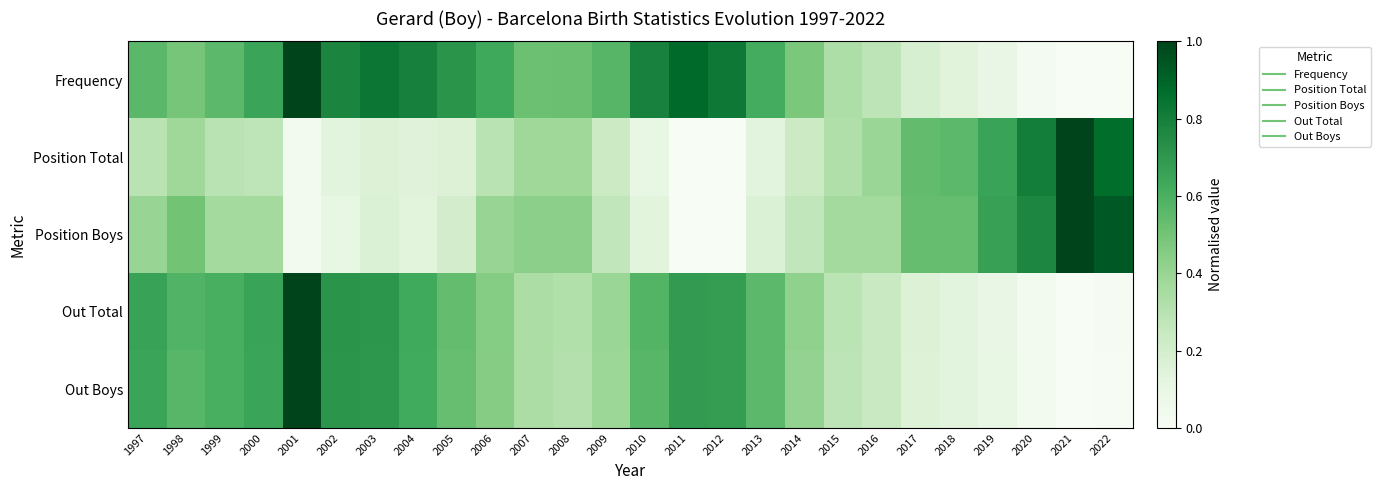

What is the spread (max minus min) of values at 2019?

0.6